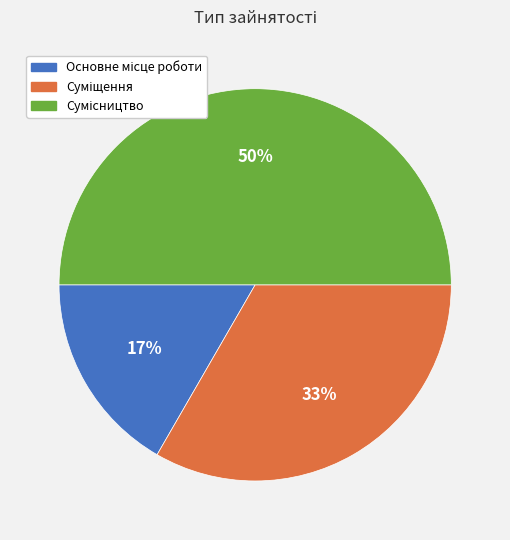

To the nearest percent, what is the difference between the largest and smallest slice percentages?

33%